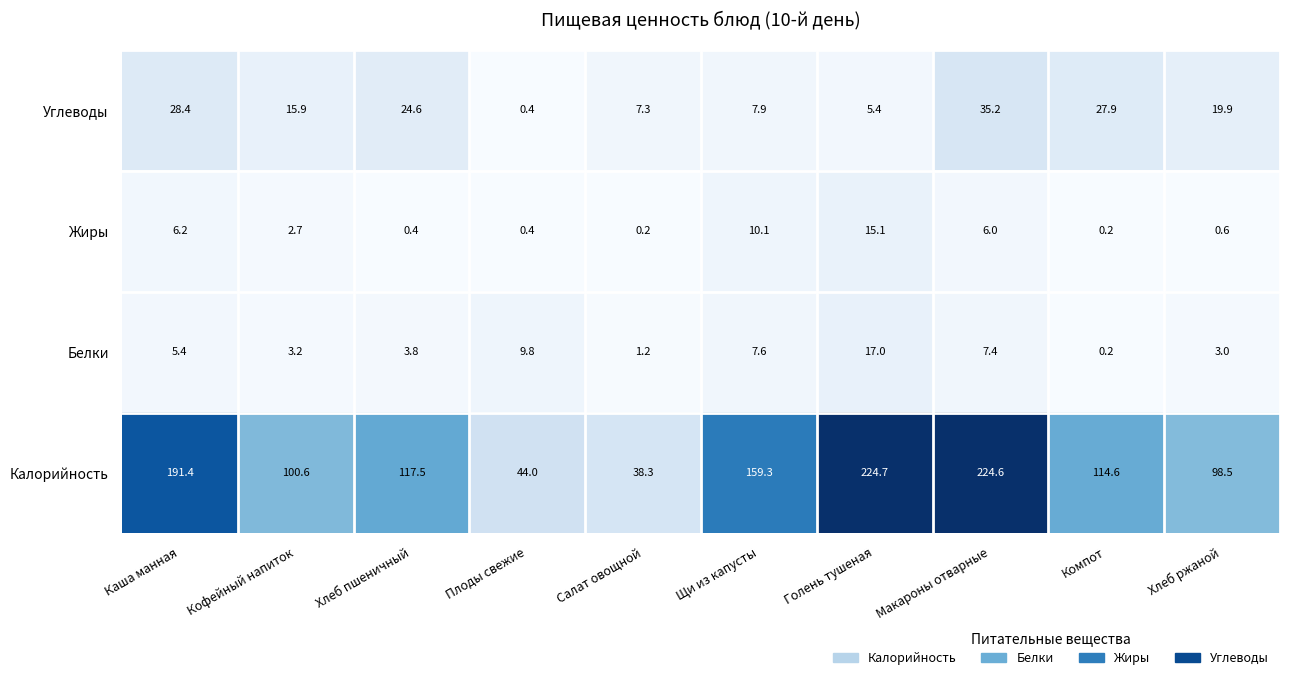

The value of Углеводы at Кофейный напиток is 15.9. True or false?

True